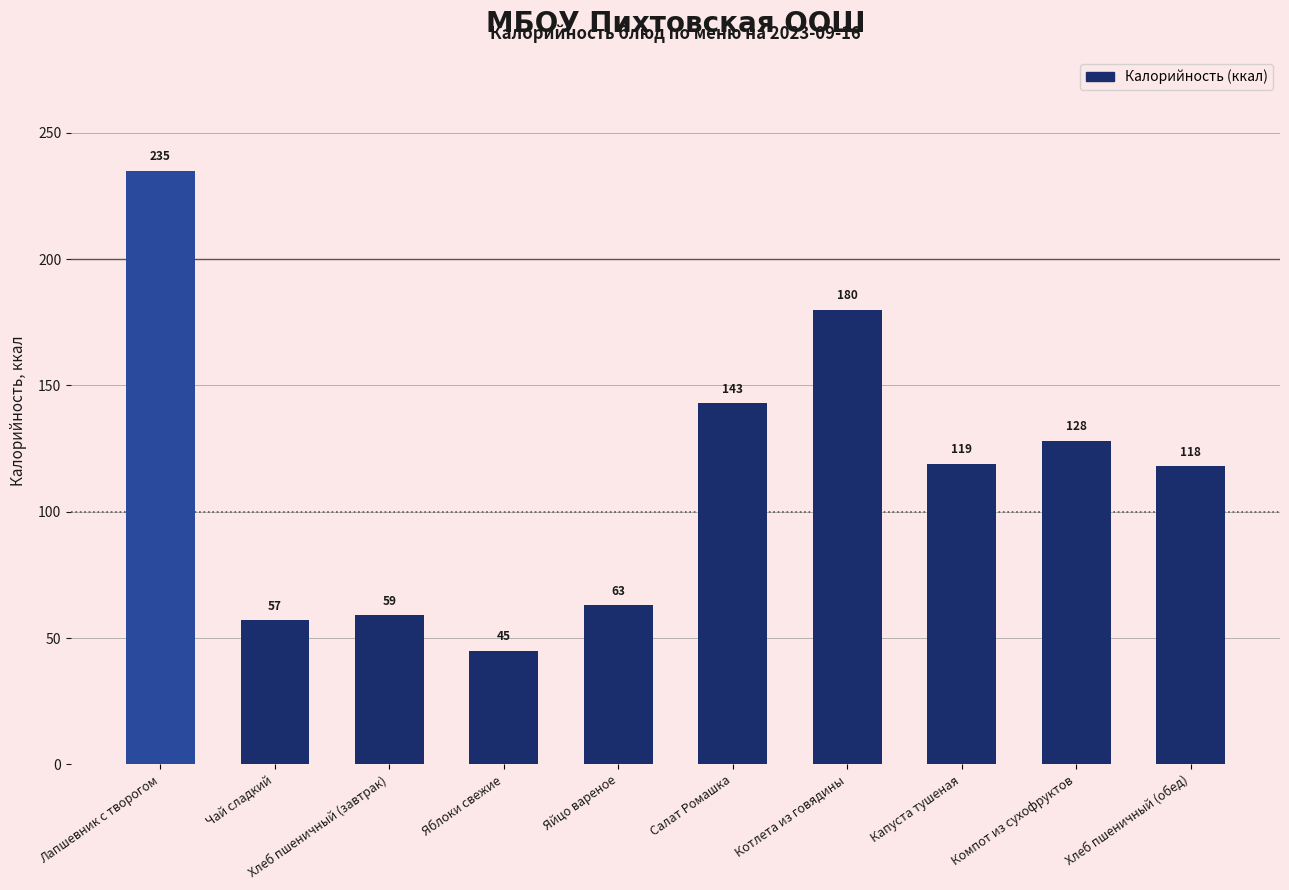

Reading left to right, list all the values displayed in this chart.

Лапшевник с творогом=235	Чай сладкий=57	Хлеб пшеничный (завтрак)=59	Яблоки свежие=45	Яйцо вареное=63	Салат Ромашка=143	Котлета из говядины=180	Капуста тушеная=119	Компот из сухофруктов=128	Хлеб пшеничный (обед)=118